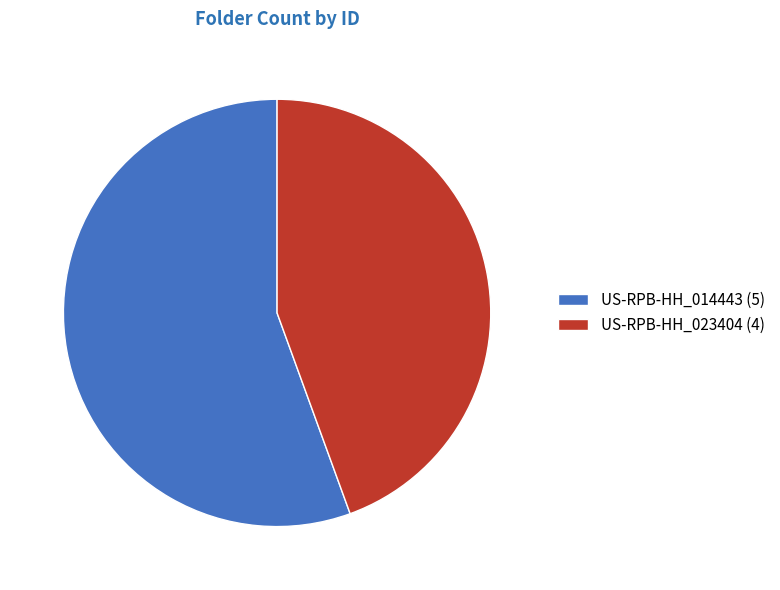

What is the majority slice?

US-RPB-HH_014443